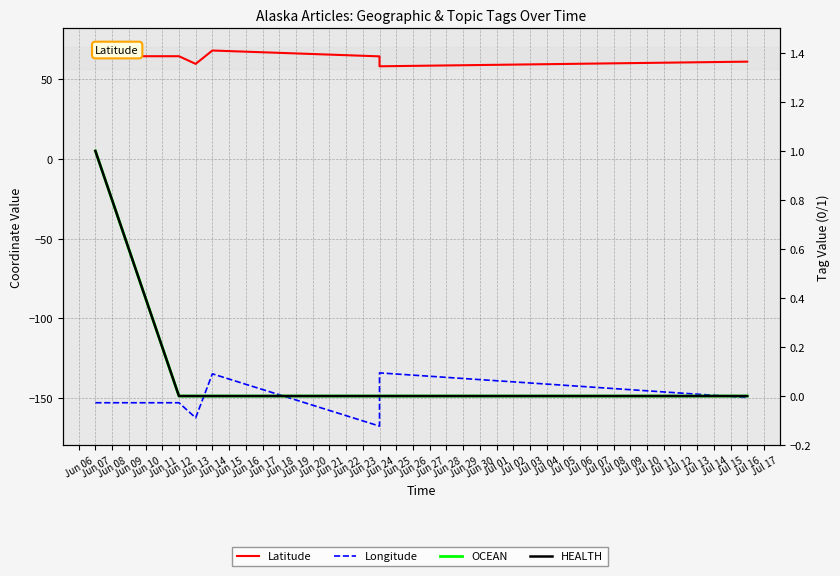

What is the spread (max minus min) of values at Jun 07?

217.8